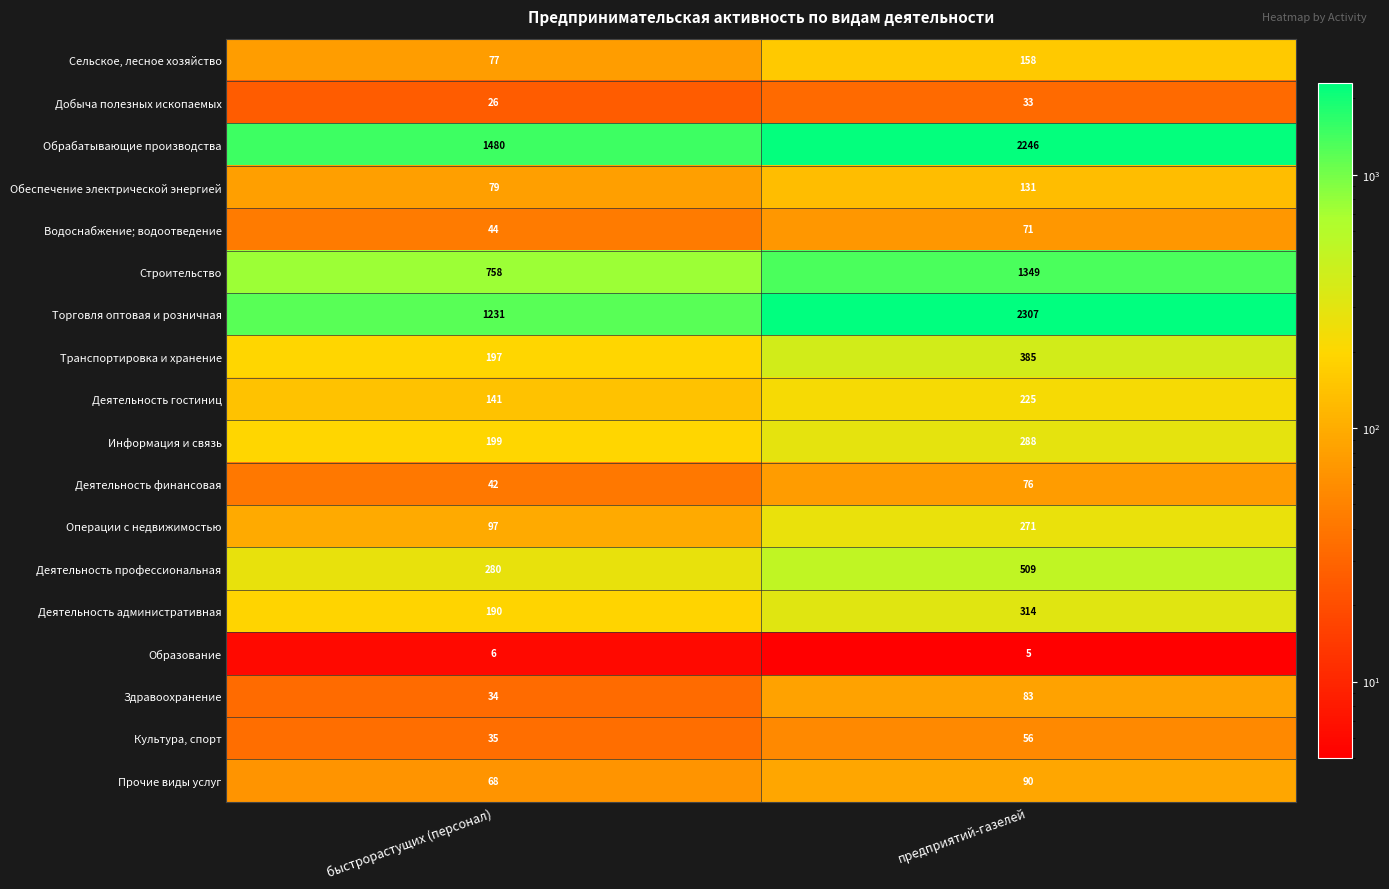

At which category does the chart reach its peak across all series?

предприятий-газелей